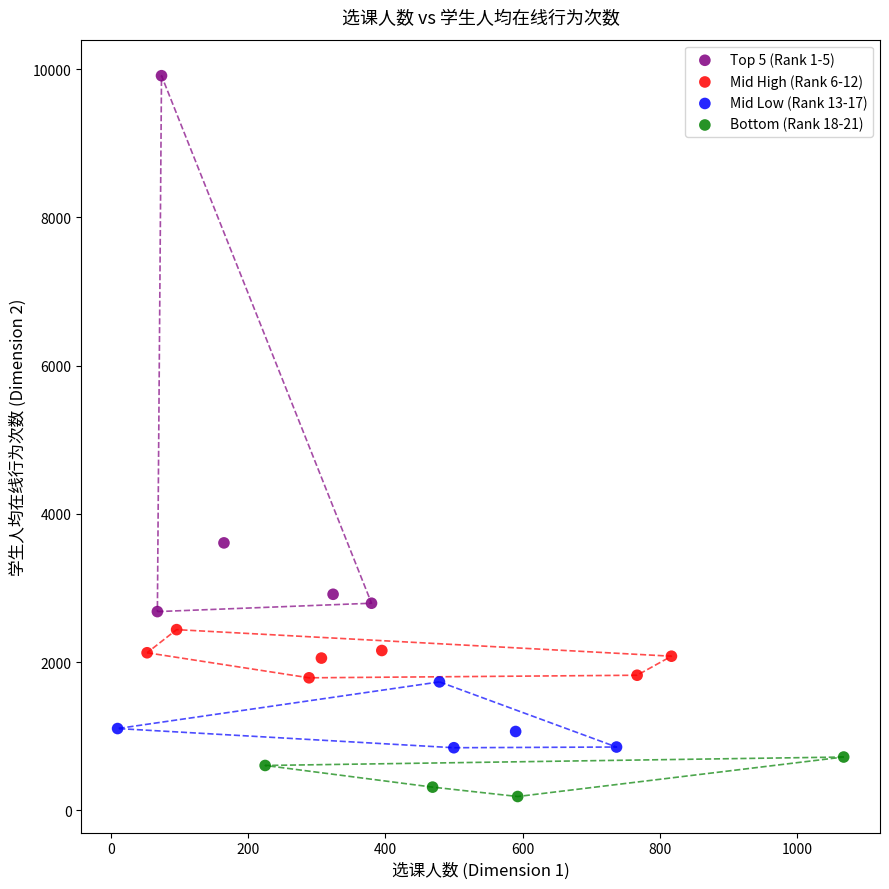

What are all the series names shown in the legend?

Top 5 (Rank 1-5), Mid High (Rank 6-12), Mid Low (Rank 13-17), Bottom (Rank 18-21)